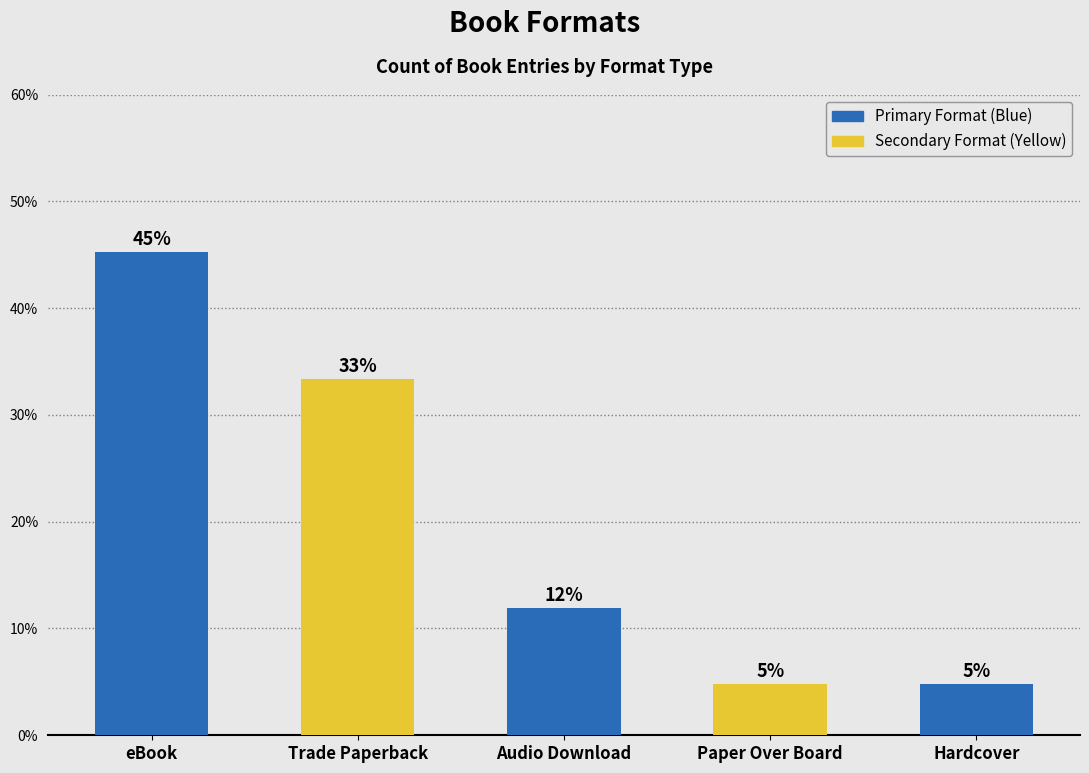

Does the chart contain any negative values?

No